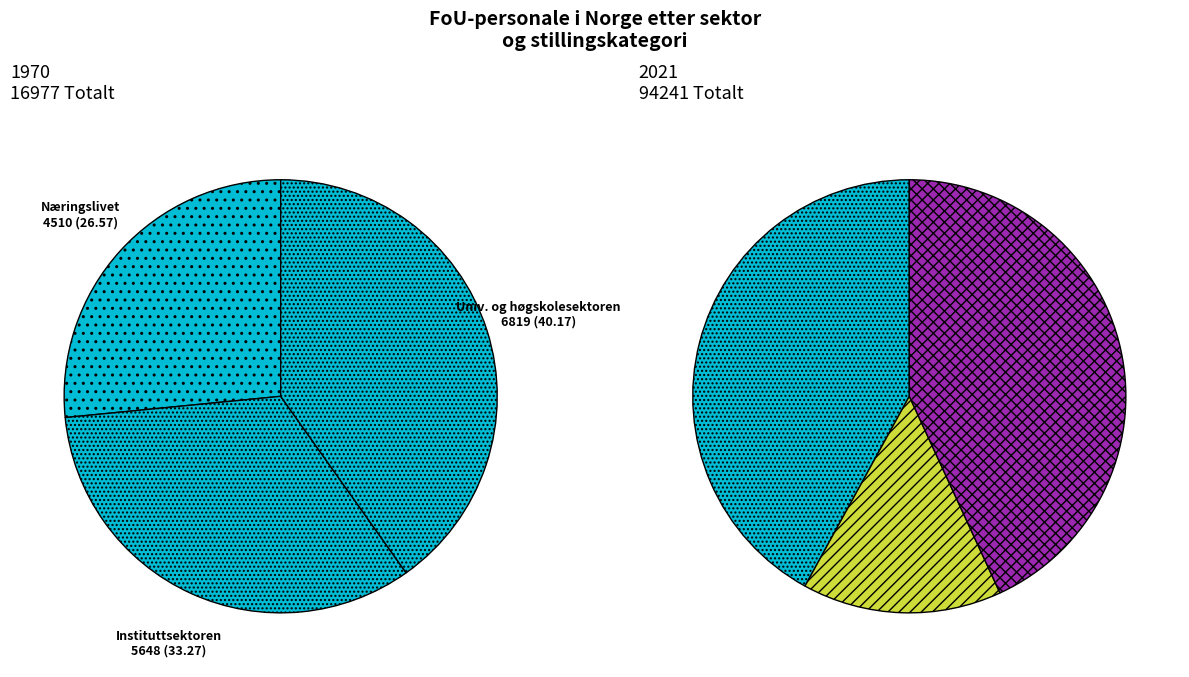

What portion of the pie excludes 7?

88.0%